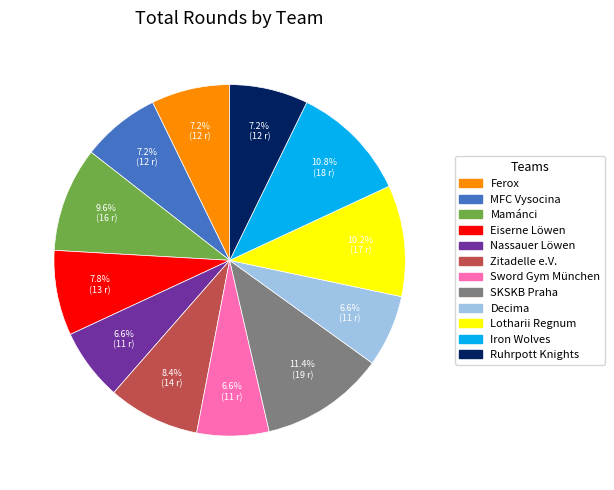

Does MFC Vysocina represent more than half of the total?

No